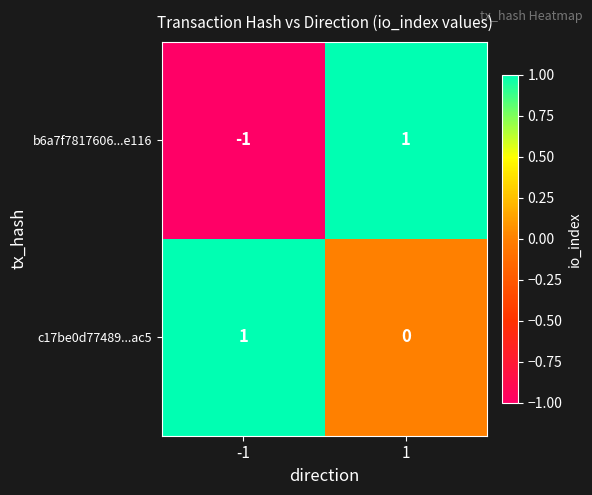

Rank the series by their average value, from lowest to highest.

b6a7f7817606...e116, c17be0d77489...ac5